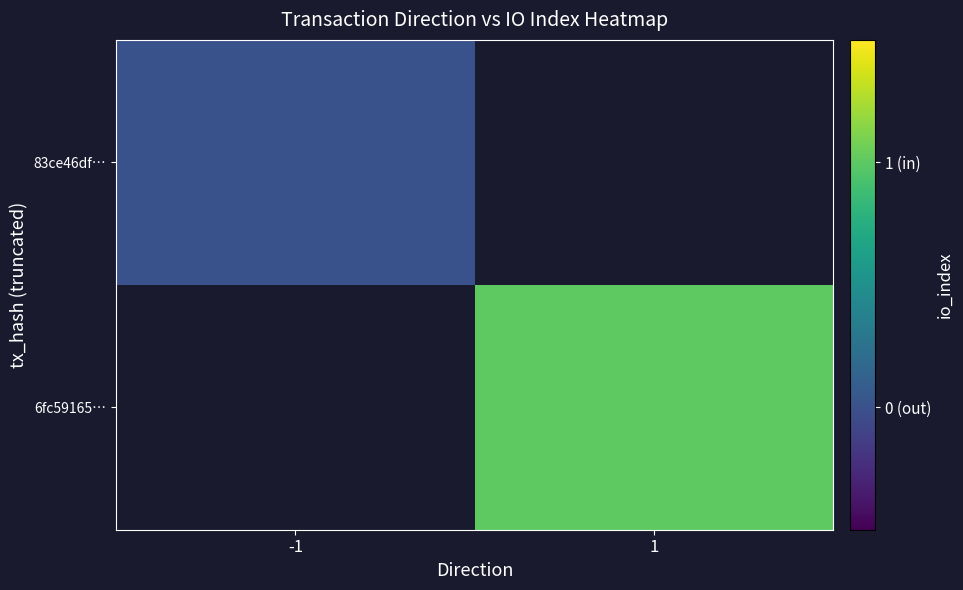

At how many categories does at least one series exceed 0?

1